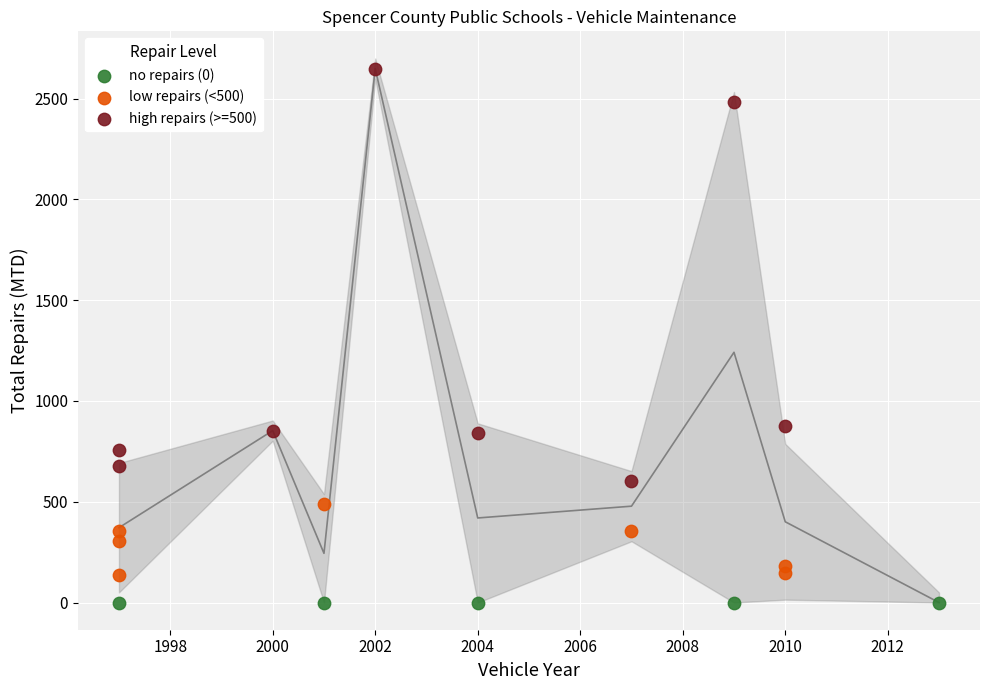

Which series contains the highest Y value?

high repairs (>=500)